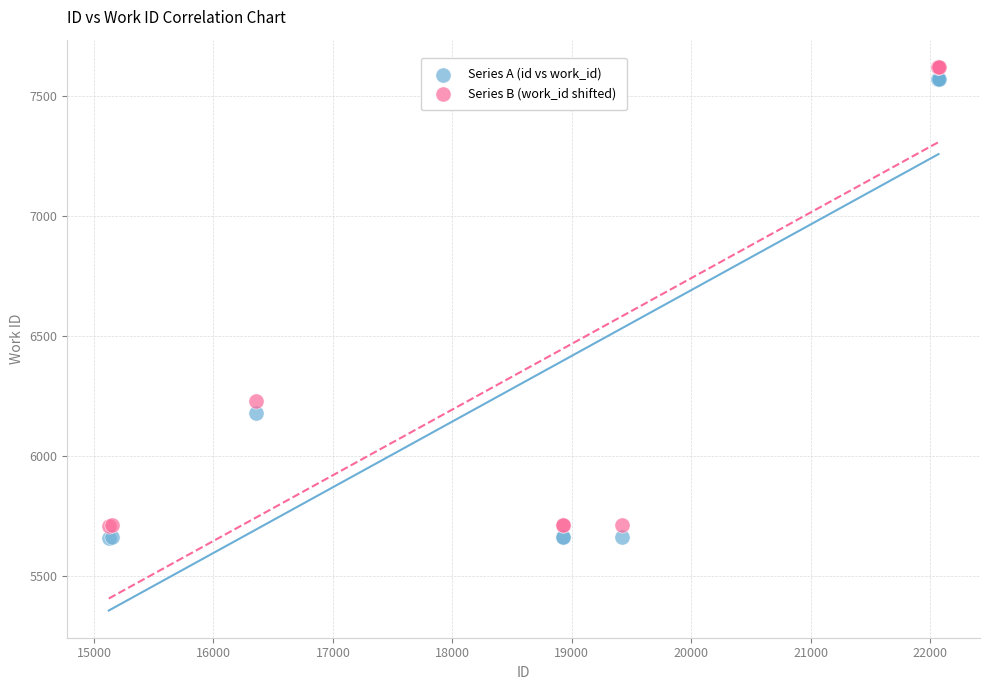

Which series reaches the maximum Y coordinate?

Series B (work_id shifted)